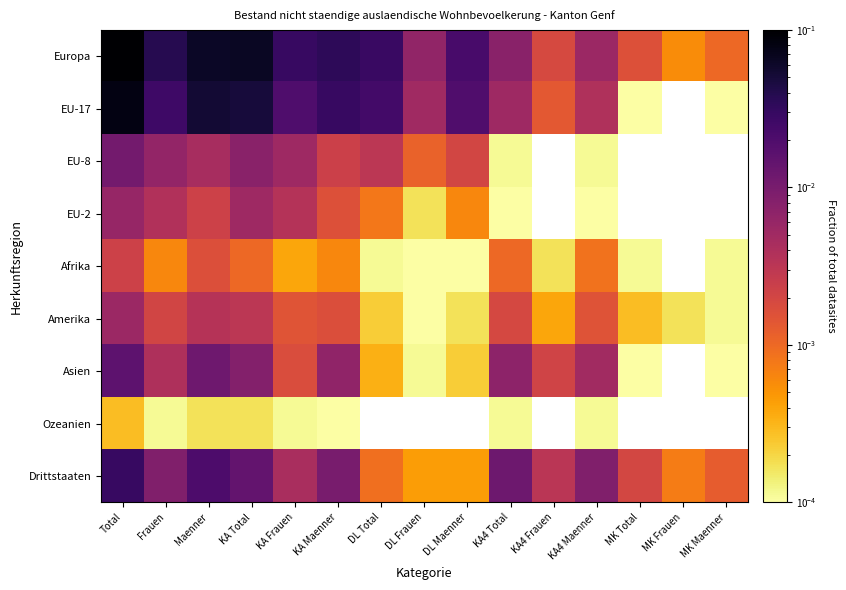

Rank the series at DL Frauen from lowest to highest value.

Afrika, Amerika, Asien, EU-2, Drittstaaten, EU-8, EU-17, Europa, Ozeanien